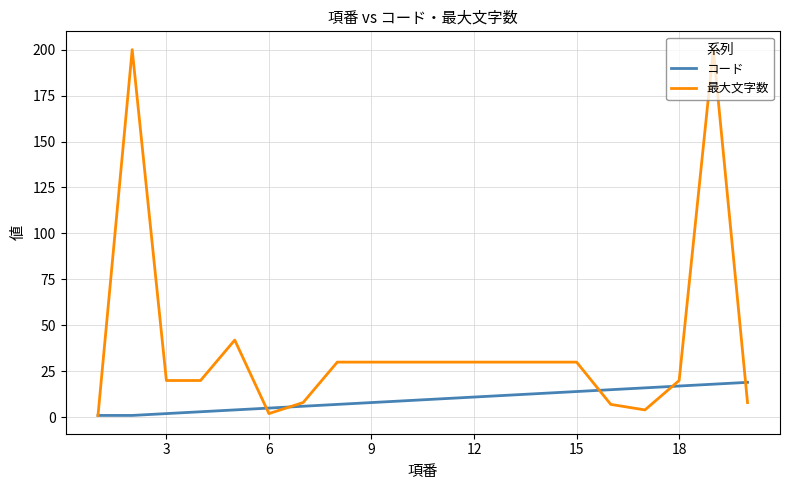

Does the chart have visible grid lines?

Yes